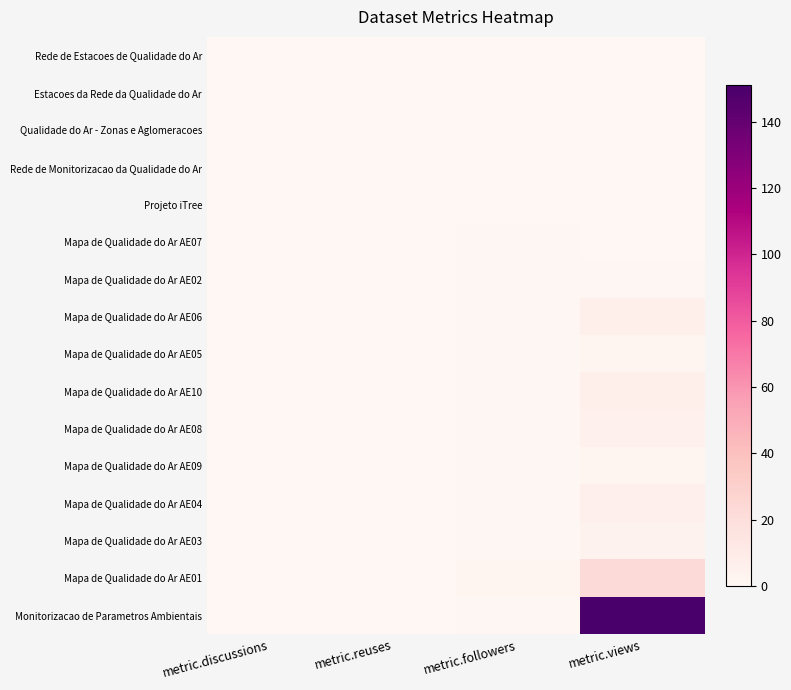

Reading left to right, extract all data points from this chart.

Rede de Estacoes de Qualidade do Ar: metric.discussions=0	metric.reuses=0	metric.followers=0	metric.views=0
Estacoes da Rede da Qualidade do Ar: metric.discussions=0	metric.reuses=0	metric.followers=0	metric.views=0
Qualidade do Ar - Zonas e Aglomeracoes: metric.discussions=0	metric.reuses=0	metric.followers=0	metric.views=0
Rede de Monitorizacao da Qualidade do Ar: metric.discussions=0	metric.reuses=0	metric.followers=0	metric.views=0
Projeto iTree: metric.discussions=0	metric.reuses=0	metric.followers=0	metric.views=0
Mapa de Qualidade do Ar AE07: metric.discussions=0	metric.reuses=0	metric.followers=1	metric.views=0
Mapa de Qualidade do Ar AE02: metric.discussions=0	metric.reuses=0	metric.followers=1	metric.views=1
Mapa de Qualidade do Ar AE06: metric.discussions=0	metric.reuses=0	metric.followers=1	metric.views=7
Mapa de Qualidade do Ar AE05: metric.discussions=0	metric.reuses=0	metric.followers=1	metric.views=2
Mapa de Qualidade do Ar AE10: metric.discussions=0	metric.reuses=0	metric.followers=1	metric.views=7
Mapa de Qualidade do Ar AE08: metric.discussions=0	metric.reuses=0	metric.followers=1	metric.views=5
Mapa de Qualidade do Ar AE09: metric.discussions=0	metric.reuses=0	metric.followers=1	metric.views=2
Mapa de Qualidade do Ar AE04: metric.discussions=0	metric.reuses=0	metric.followers=1	metric.views=6
Mapa de Qualidade do Ar AE03: metric.discussions=0	metric.reuses=0	metric.followers=1	metric.views=4
Mapa de Qualidade do Ar AE01: metric.discussions=0	metric.reuses=0	metric.followers=2	metric.views=23
Monitorizacao de Parametros Ambientais: metric.discussions=0	metric.reuses=0	metric.followers=1	metric.views=151